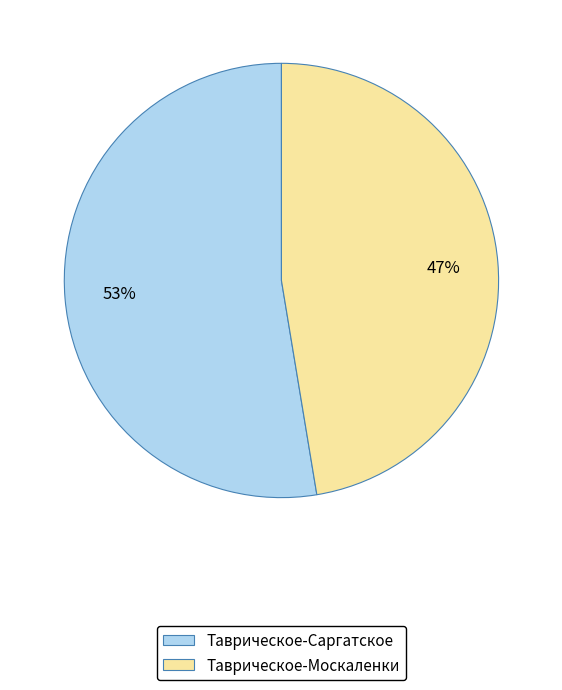

What percentage is the Таврическое-Москаленки slice, to the nearest percent?

47%